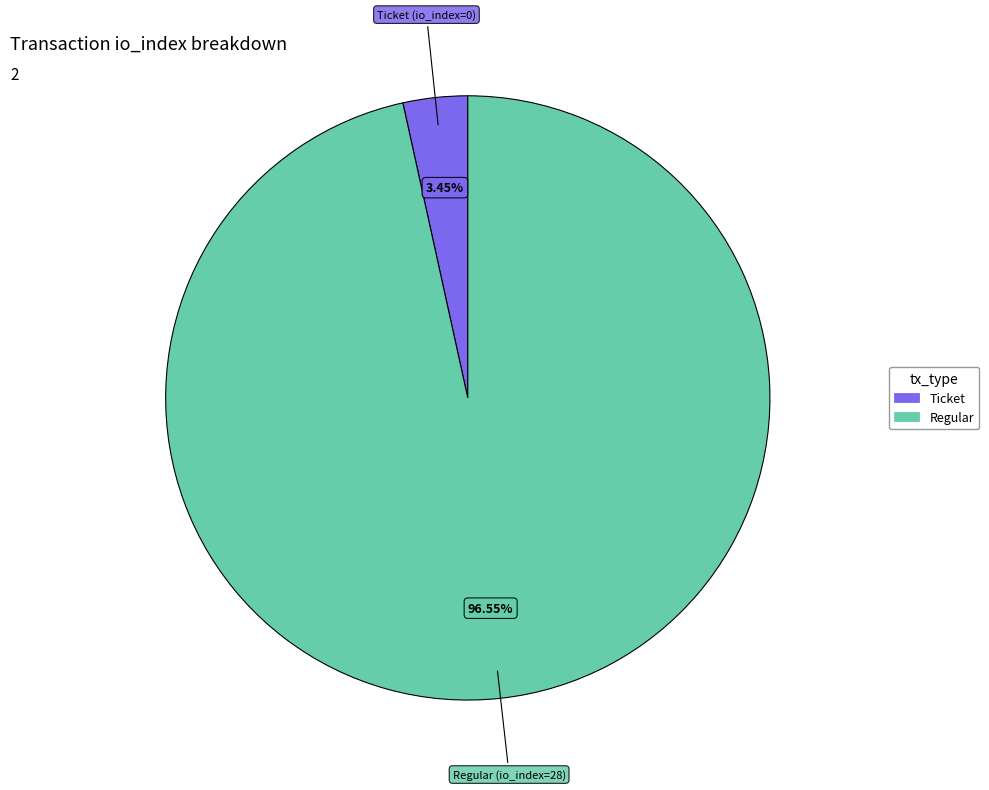

How many slices are in this pie chart?

2